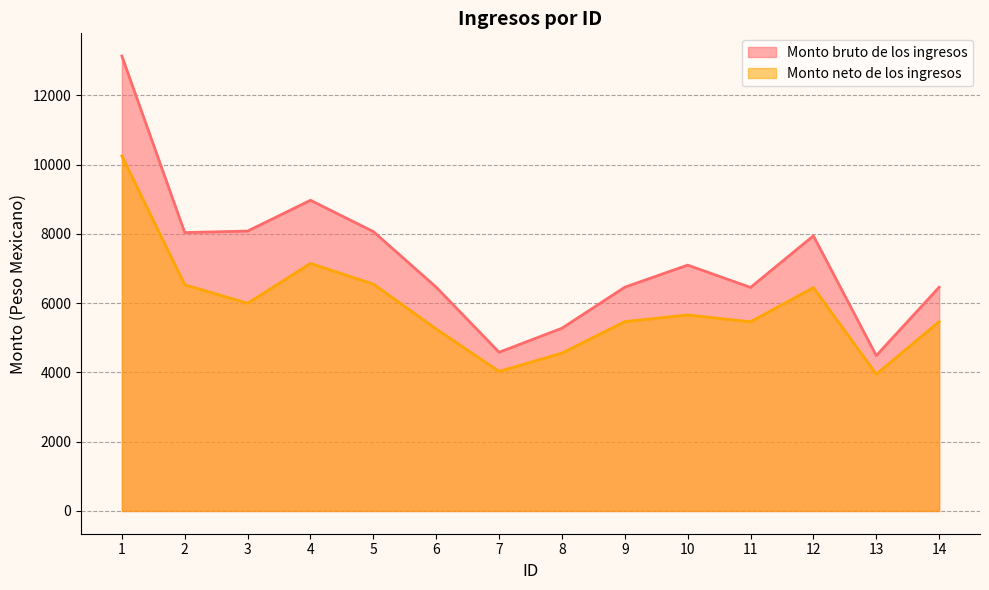

Which series has the widest spread of values?

Monto bruto de los ingresos